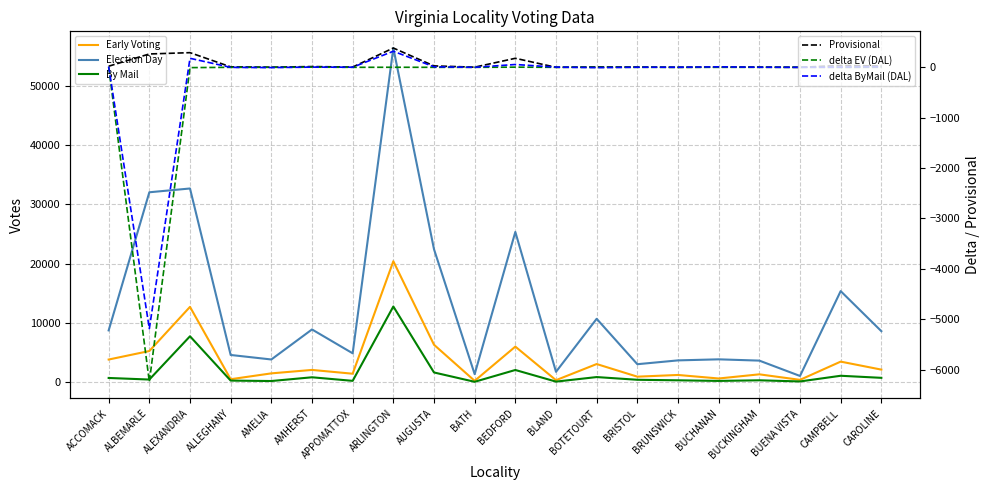

Reading right to left, extract all data points from this chart.

Early Voting: CAROLINE=2136	CAMPBELL=3485	BUENA VISTA=408	BUCKINGHAM=1340	BUCHANAN=639	BRUNSWICK=1233	BRISTOL=947	BOTETOURT=3076	BLAND=353	BEDFORD=6016	BATH=242	AUGUSTA=6331	ARLINGTON=20418	APPOMATTOX=1444	AMHERST=2084	AMELIA=1502	ALLEGHANY=516	ALEXANDRIA=12722	ALBEMARLE=5271	ACCOMACK=3837
Election Day: CAROLINE=8621	CAMPBELL=15379	BUENA VISTA=1064	BUCKINGHAM=3654	BUCHANAN=3871	BRUNSWICK=3693	BRISTOL=3048	BOTETOURT=10709	BLAND=1762	BEDFORD=25362	BATH=1368	AUGUSTA=22444	ARLINGTON=56388	APPOMATTOX=4887	AMHERST=8912	AMELIA=3846	ALLEGHANY=4607	ALEXANDRIA=32691	ALBEMARLE=32053	ACCOMACK=8751
By Mail: CAROLINE=749	CAMPBELL=1098	BUENA VISTA=140	BUCKINGHAM=333	BUCHANAN=230	BRUNSWICK=331	BRISTOL=421	BOTETOURT=879	BLAND=111	BEDFORD=2073	BATH=81	AUGUSTA=1655	ARLINGTON=12785	APPOMATTOX=242	AMHERST=842	AMELIA=211	ALLEGHANY=283	ALEXANDRIA=7761	ALBEMARLE=461	ACCOMACK=728
Provisional: CAROLINE=27	CAMPBELL=36	BUENA VISTA=0	BUCKINGHAM=4	BUCHANAN=4	BRUNSWICK=0	BRISTOL=6	BOTETOURT=8	BLAND=0	BEDFORD=179	BATH=3	AUGUSTA=28	ARLINGTON=383	APPOMATTOX=5	AMHERST=15	AMELIA=3	ALLEGHANY=9	ALEXANDRIA=291	ALBEMARLE=265	ACCOMACK=22
delta EV (DAL): CAROLINE=1	CAMPBELL=-2	BUENA VISTA=0	BUCKINGHAM=0	BUCHANAN=0	BRUNSWICK=0	BRISTOL=0	BOTETOURT=0	BLAND=0	BEDFORD=3	BATH=0	AUGUSTA=0	ARLINGTON=1	APPOMATTOX=0	AMHERST=3	AMELIA=0	ALLEGHANY=0	ALEXANDRIA=-6	ALBEMARLE=-6242	ACCOMACK=9
delta ByMail (DAL): CAROLINE=10	CAMPBELL=4	BUENA VISTA=0	BUCKINGHAM=2	BUCHANAN=9	BRUNSWICK=2	BRISTOL=2	BOTETOURT=-6	BLAND=4	BEDFORD=56	BATH=0	AUGUSTA=10	ARLINGTON=319	APPOMATTOX=2	AMHERST=4	AMELIA=-5	ALLEGHANY=-1	ALEXANDRIA=179	ALBEMARLE=-5187	ACCOMACK=16